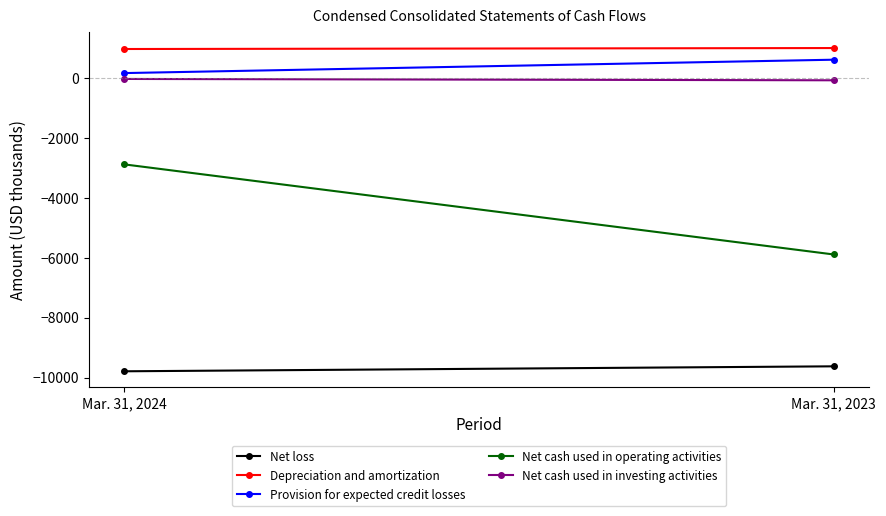

At how many categories does at least one series exceed -7301?

2